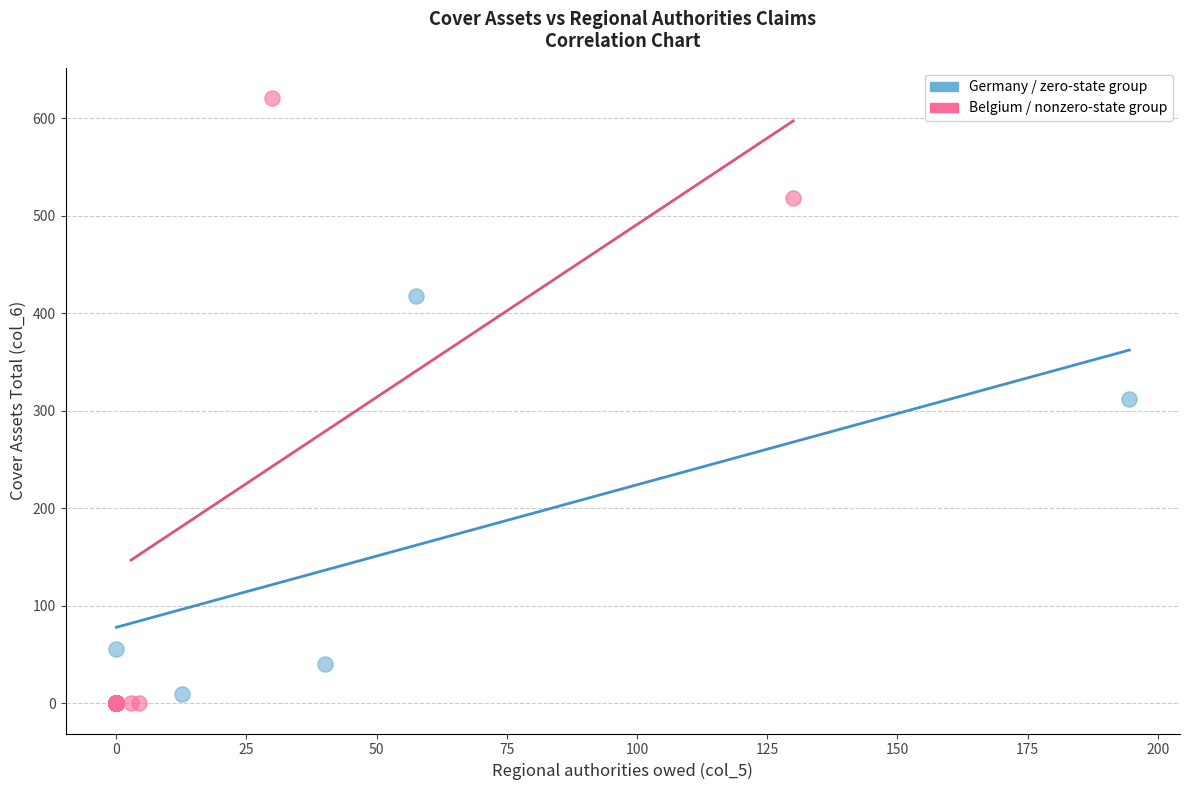

Which series has the widest spread of Y values?

Belgium / nonzero-state group